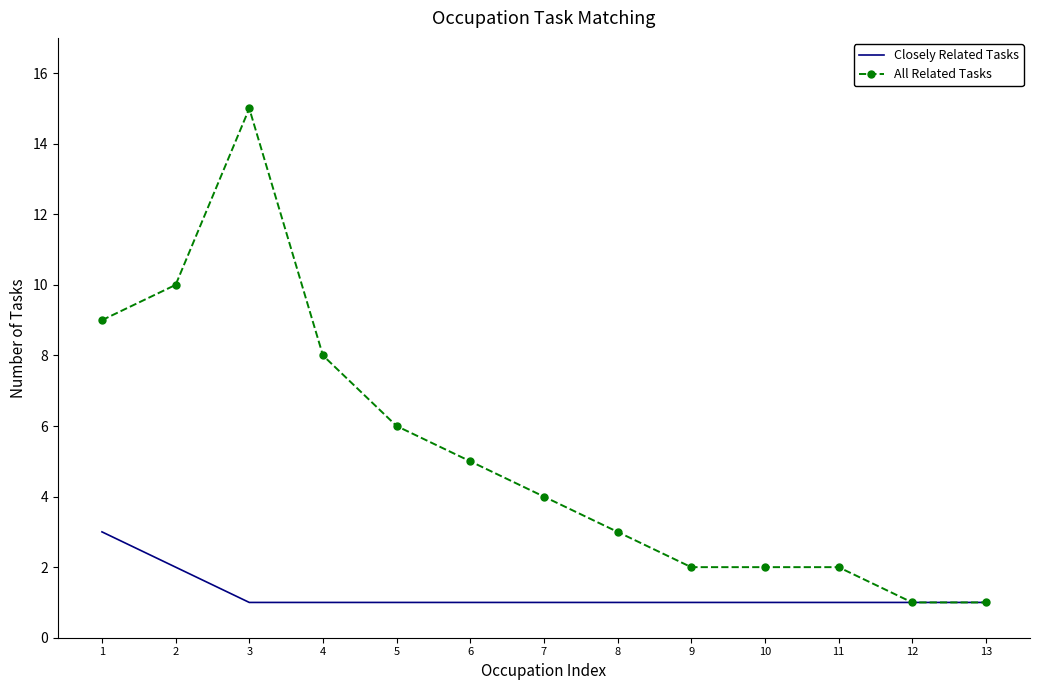

Rank the series by their average value, from lowest to highest.

Closely Related Tasks, All Related Tasks